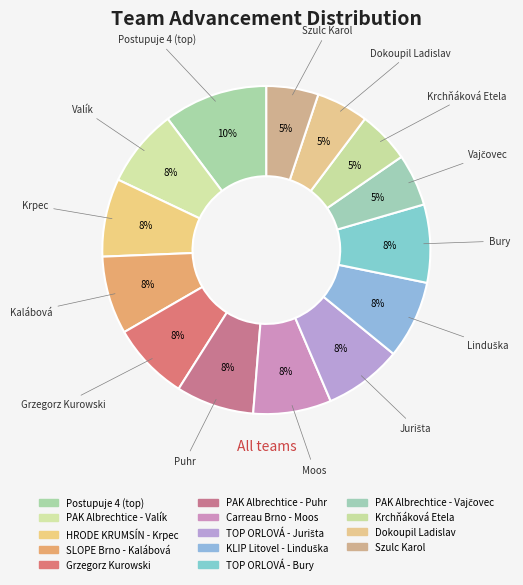

How many segments does this pie chart have?

14